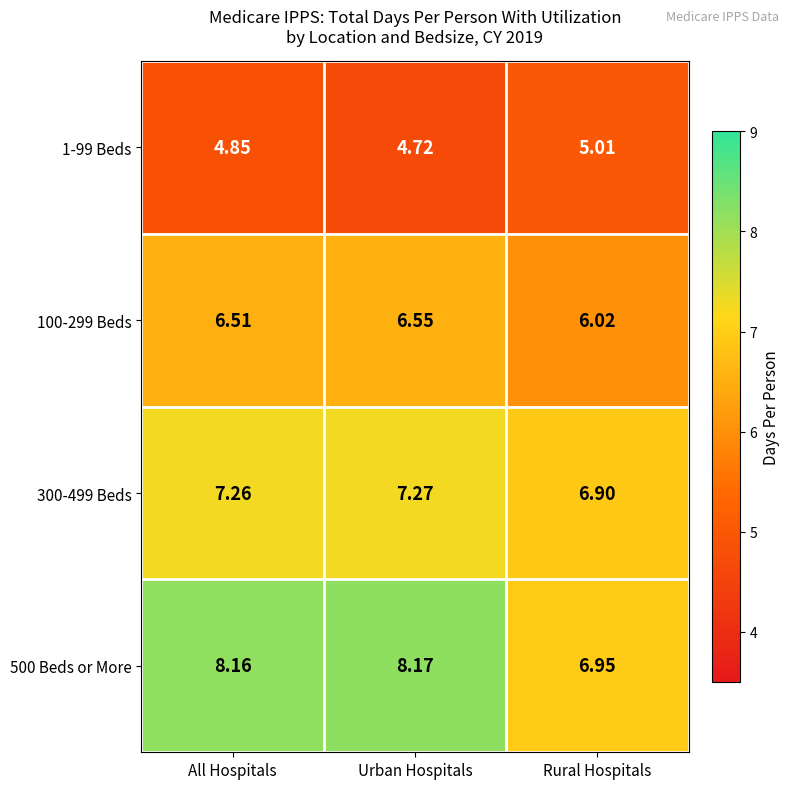

Rank the categories by 500 Beds or More value from highest to lowest.

Urban Hospitals, All Hospitals, Rural Hospitals